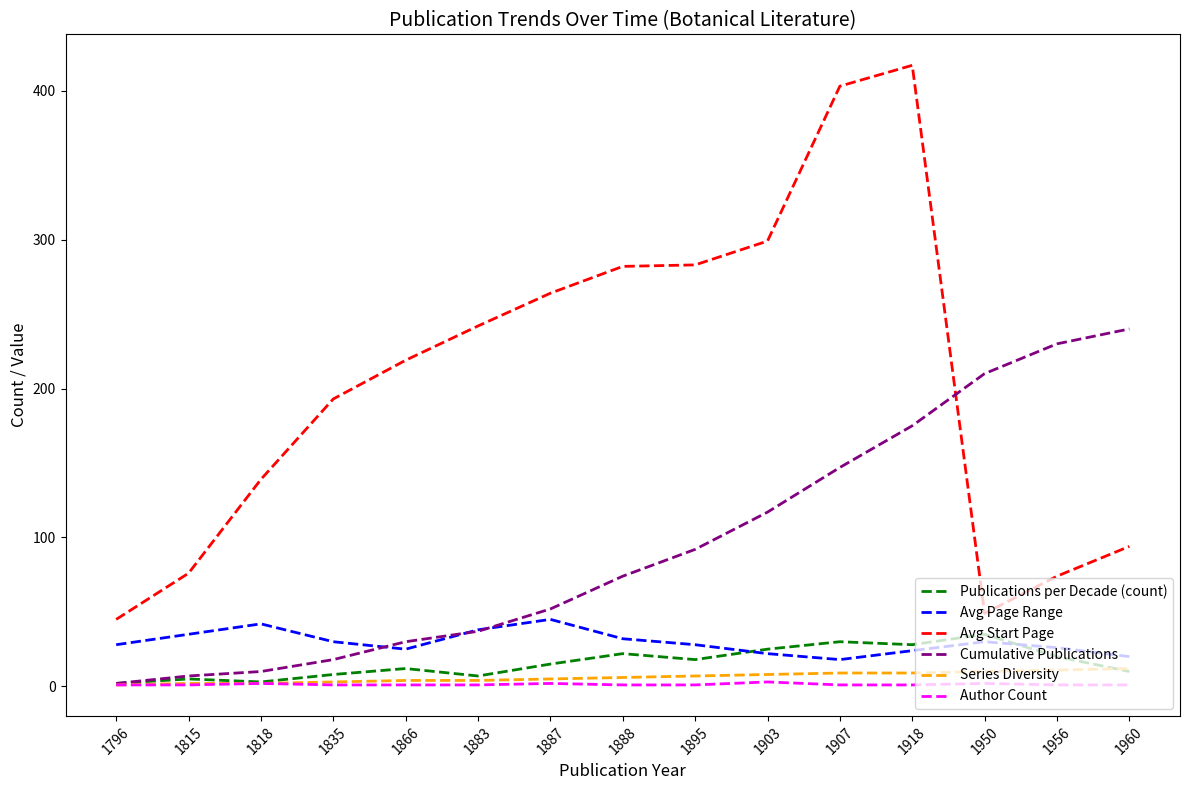

What is the average value of the Avg Page Range series?

30